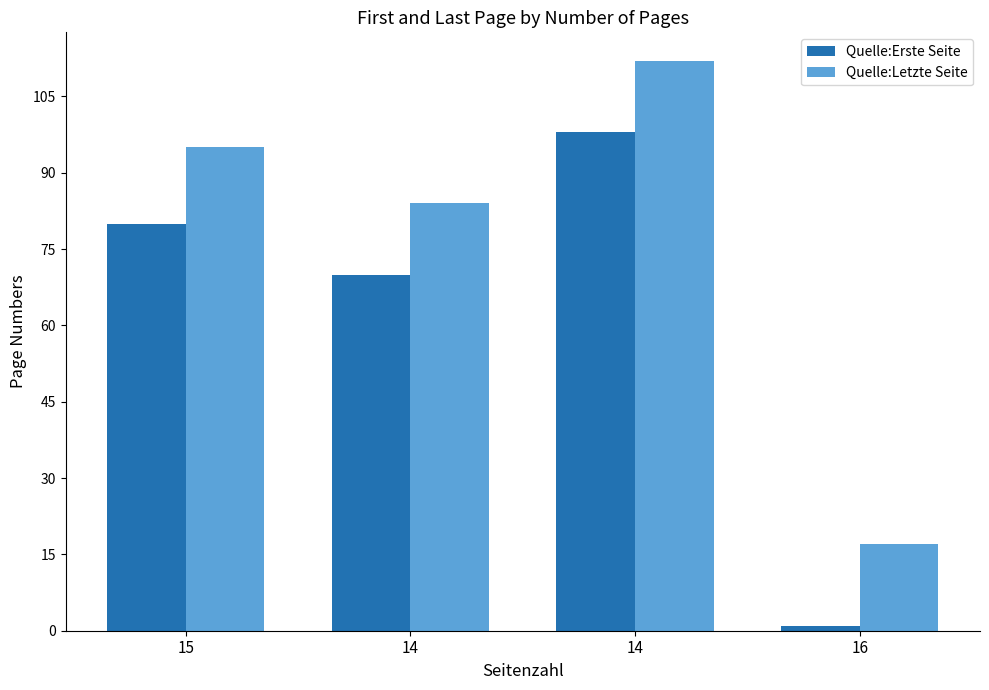

At how many categories does at least one series exceed 110?

1